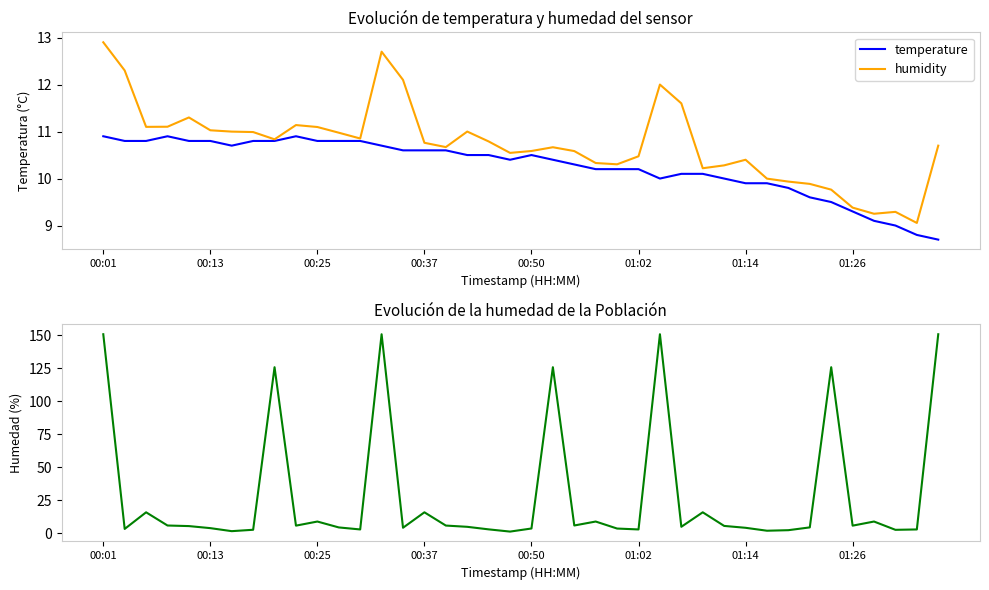

Does the chart have visible grid lines?

No